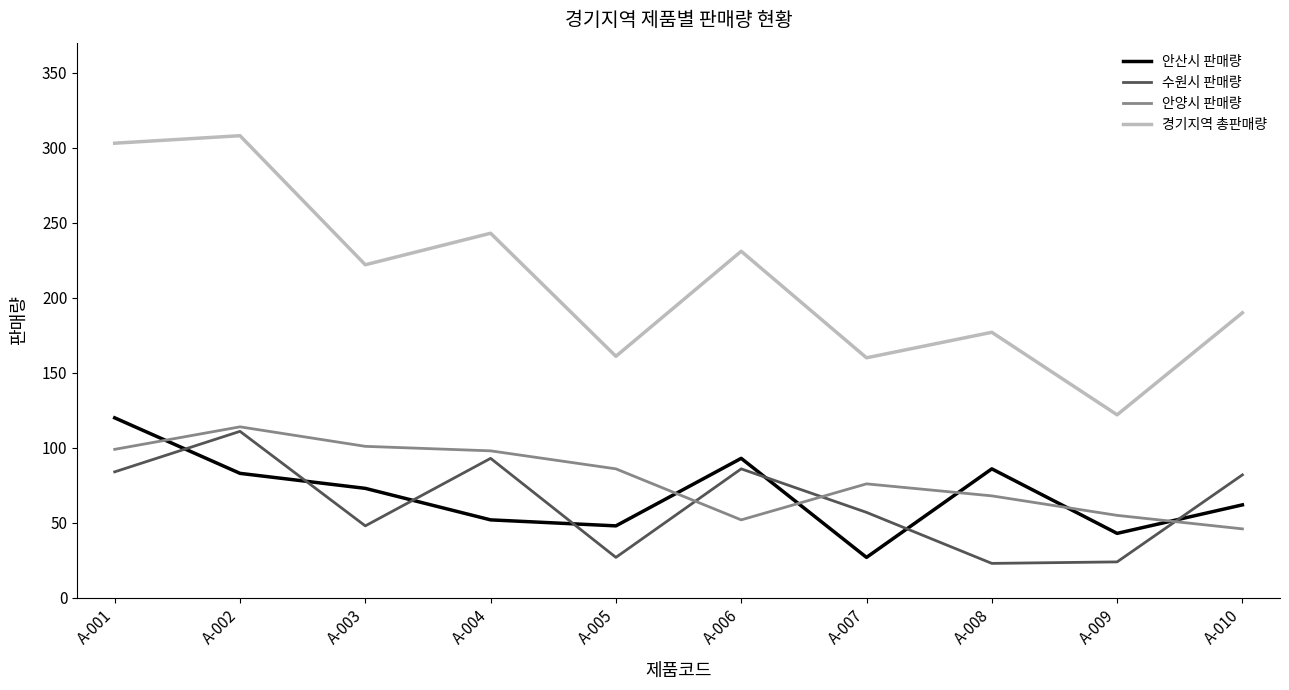

True or false: 경기지역 총판매량 and 안산시 판매량 cross at least once.

False